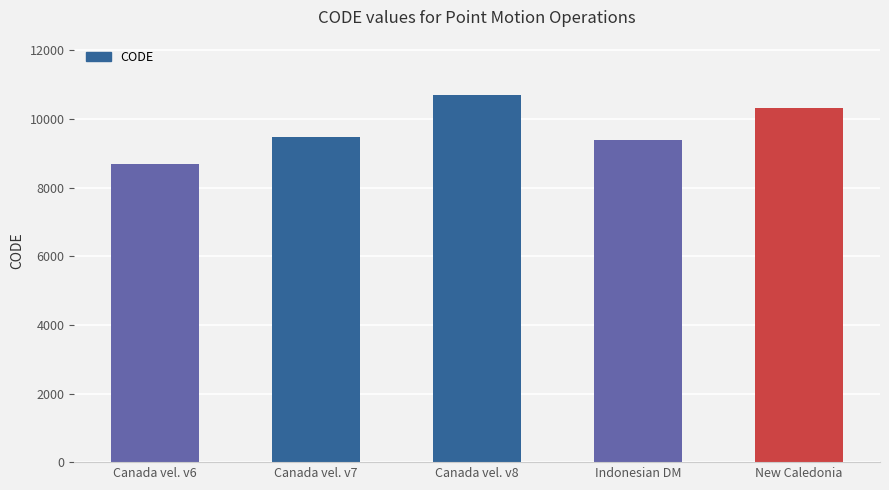

Does the chart contain any negative values?

No